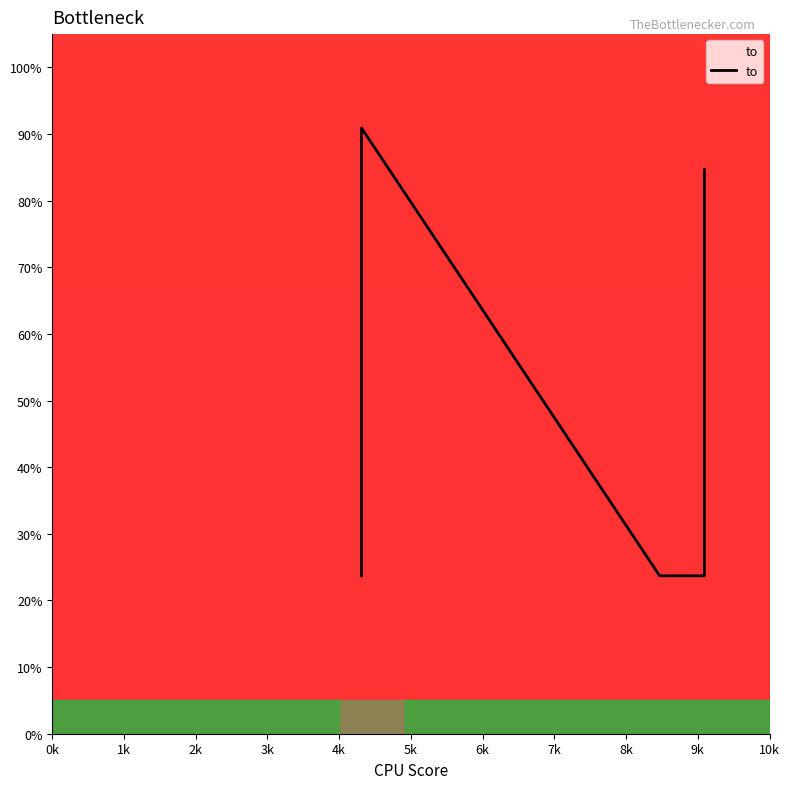

What is the value of the 4th point from the left?

23.7